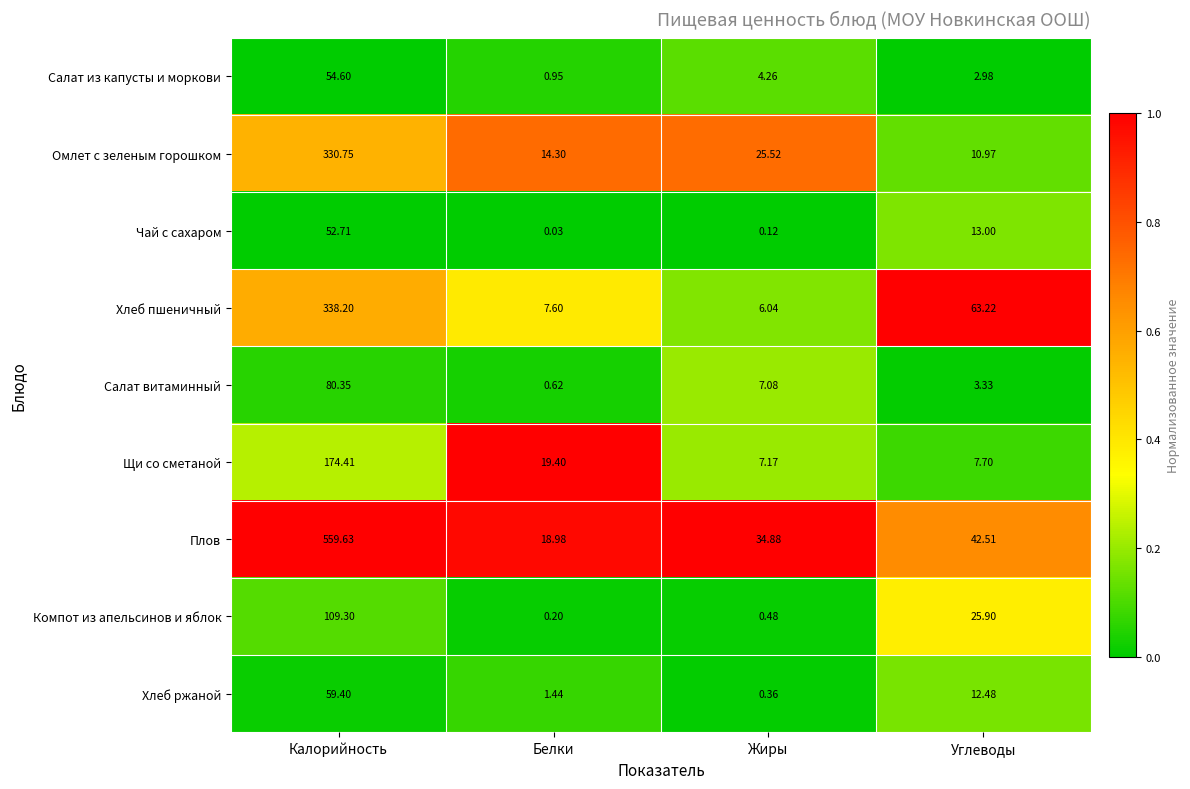

Which series has the largest range (max minus min)?

Плов